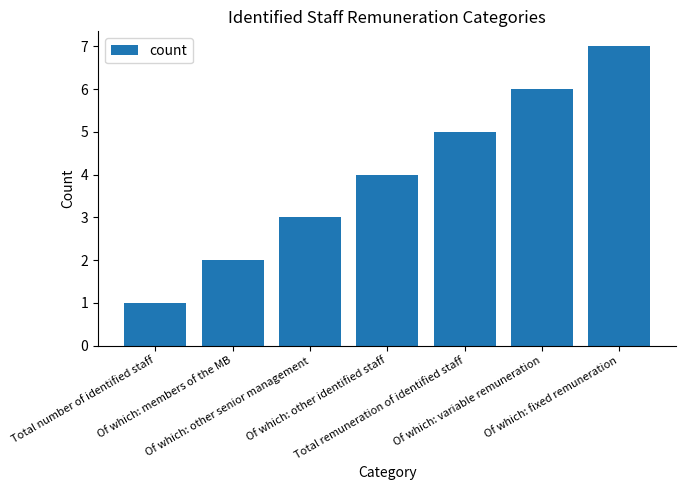

What is the label of the 1st bar from the left?

Total number of identified staff